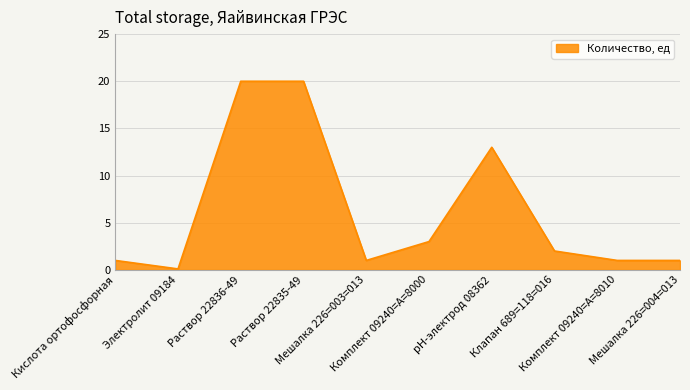

Which has a higher value, Мешалка 226=003=013 or pH-электрод 08362?

pH-электрод 08362